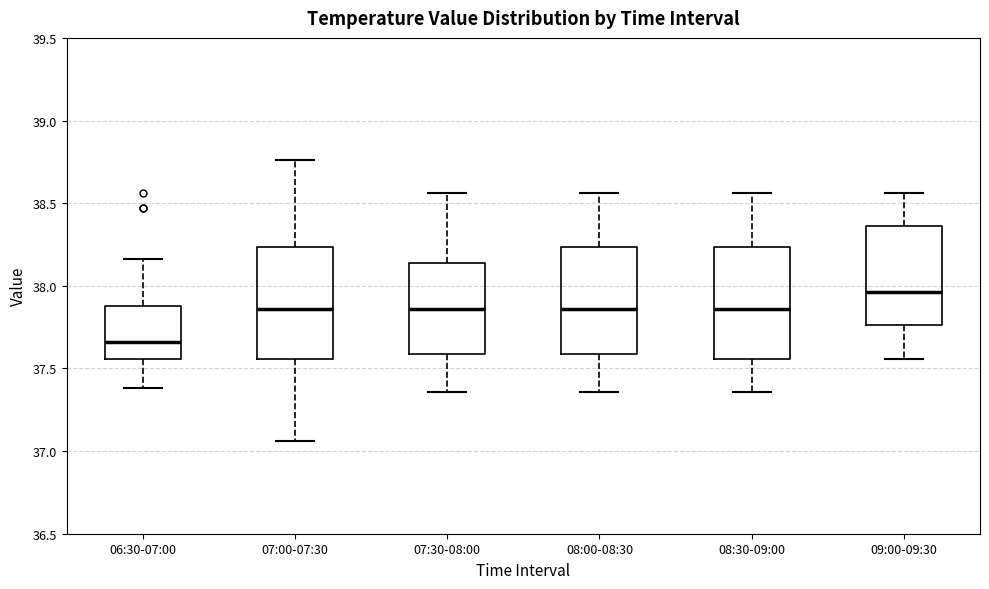

Which box's median line is the highest?

09:00-09:30